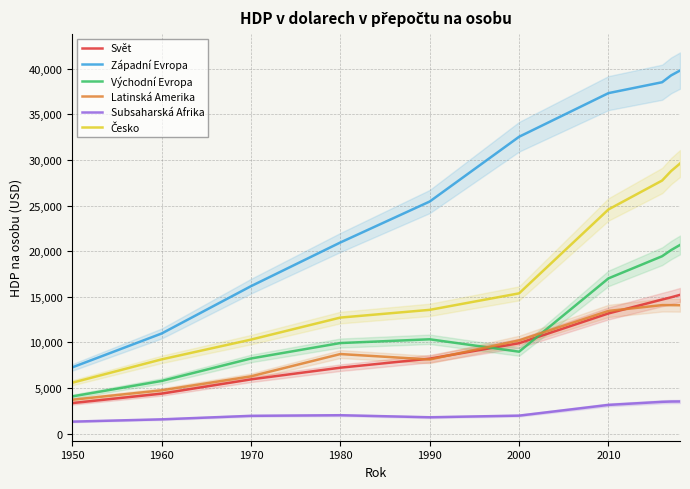

Reading left to right, extract all data points from this chart.

Svět: 3351	4386	5952	7233	8222	9915	13179	14700	14944	15212
Západní Evropa: 7263	10974	16161	20950	25440	32536	37318	38511	39257	39790
Východní Evropa: 4082	5779	8241	9933	10344	8986	17021	19446	20116	20681
Latinská Amerika: 3713	4751	6286	8728	8132	10225	13453	14090	14087	14076
Subsaharská Afrika: 1323	1574	1958	2026	1801	1981	3156	3491	3524	3532
Česko: 5581	8142	10307	12723	13570	15378	24573	27738	28773	29601